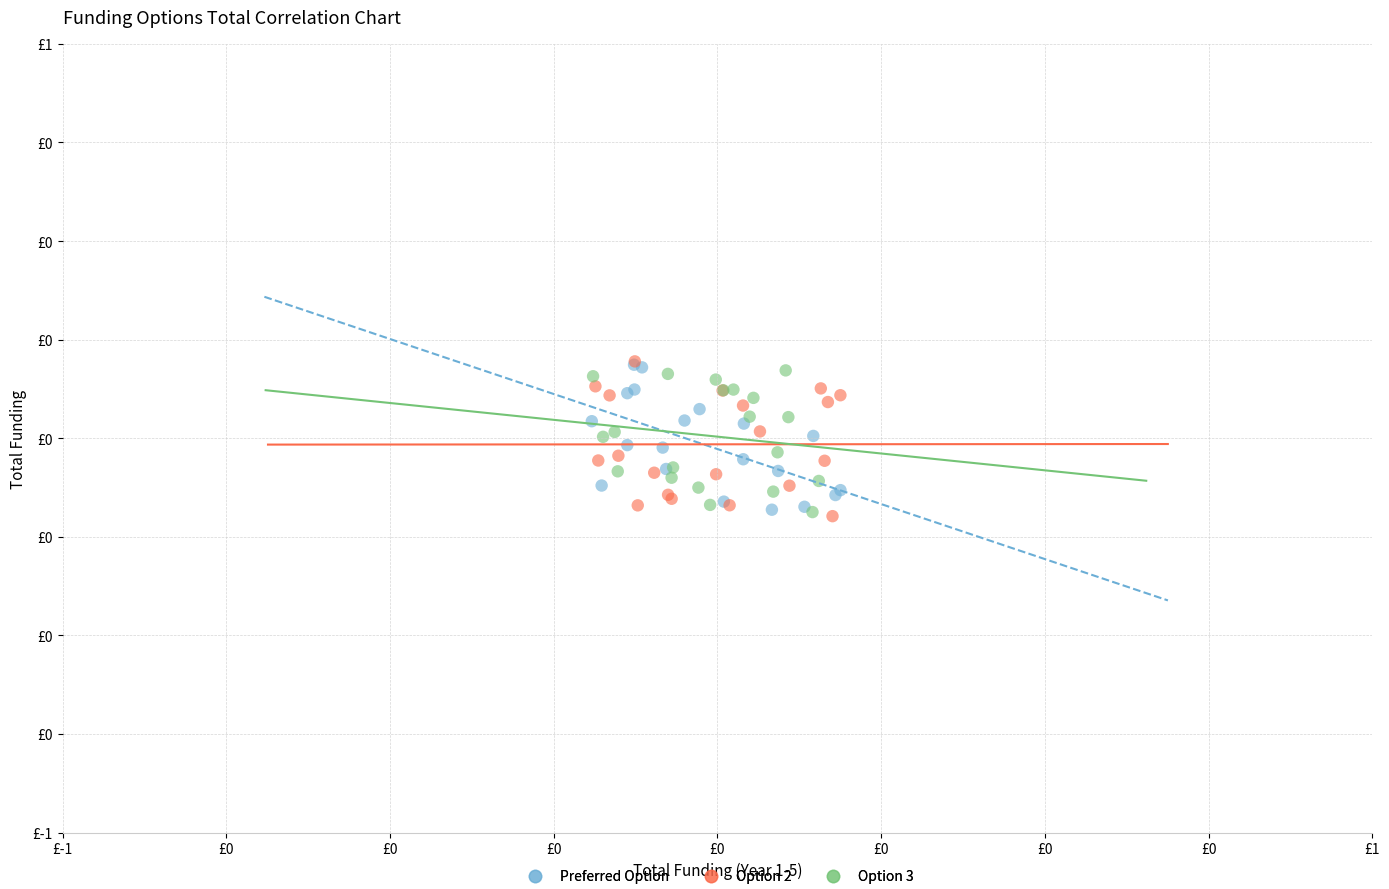

What are all the series names shown in the legend?

Preferred Option, Option 2, Option 3